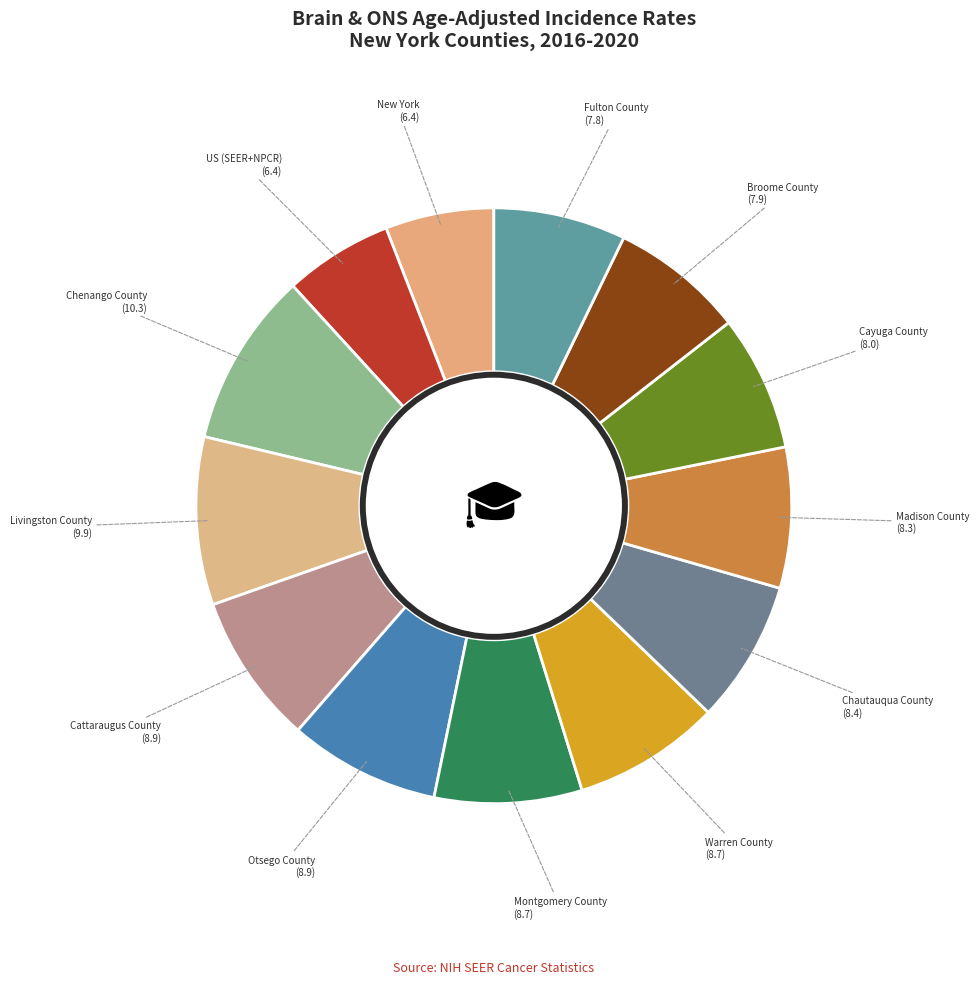

Is there any slice that represents more than half of the pie?

No